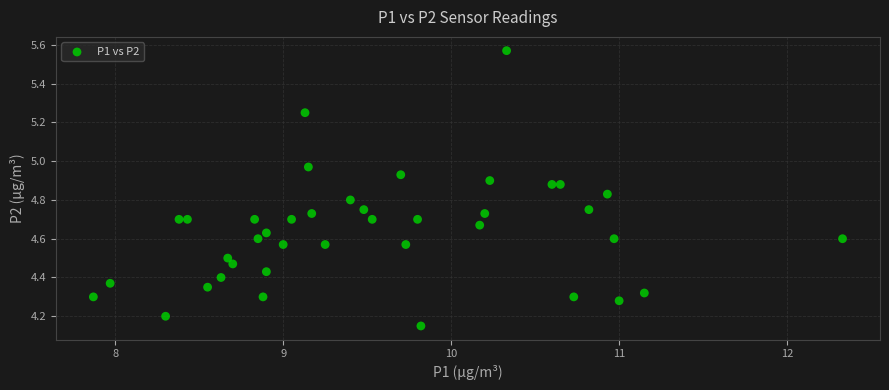

What is the range of Y values (max minus min)?

1.4